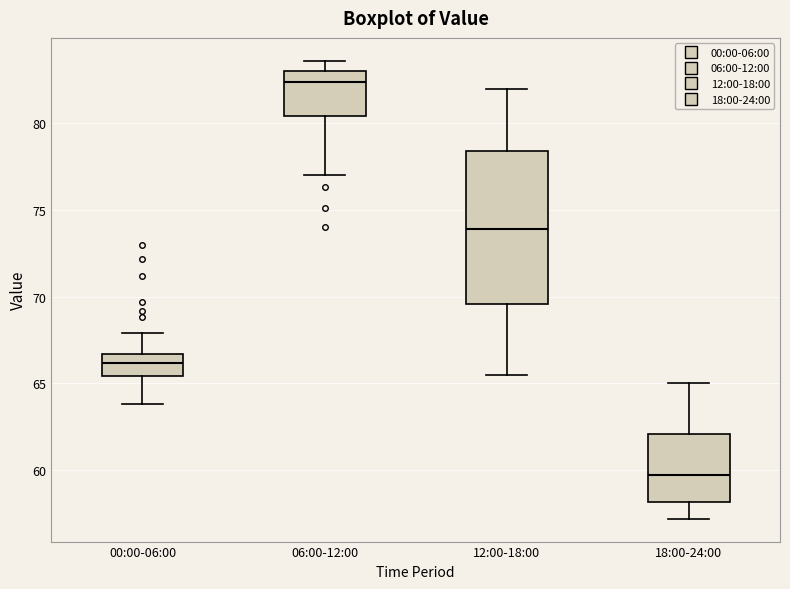

Which box is the tallest, from its lower edge to its upper edge?

12:00-18:00